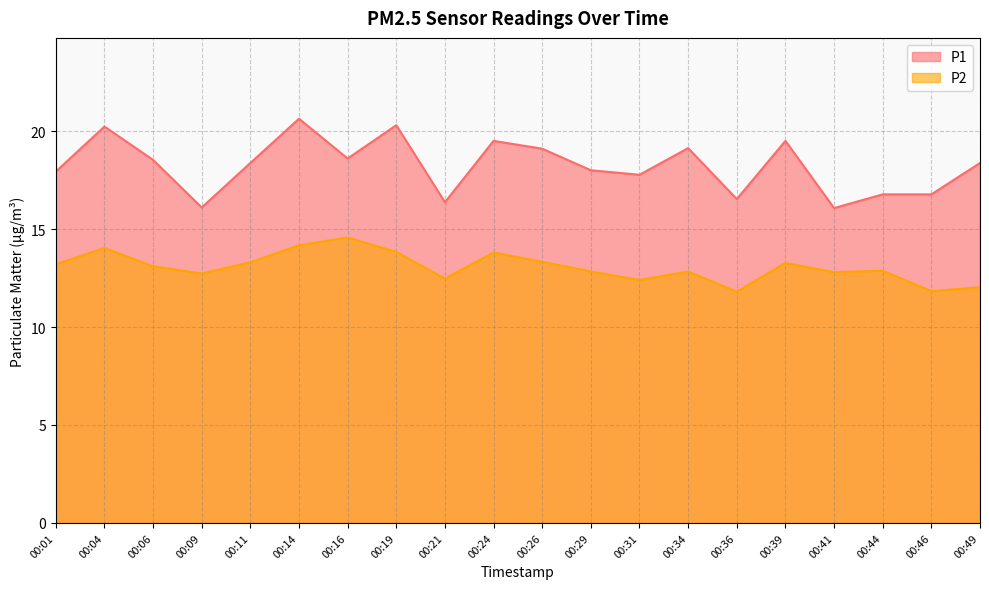

Between 00:36 and 00:01, which is larger?

00:01